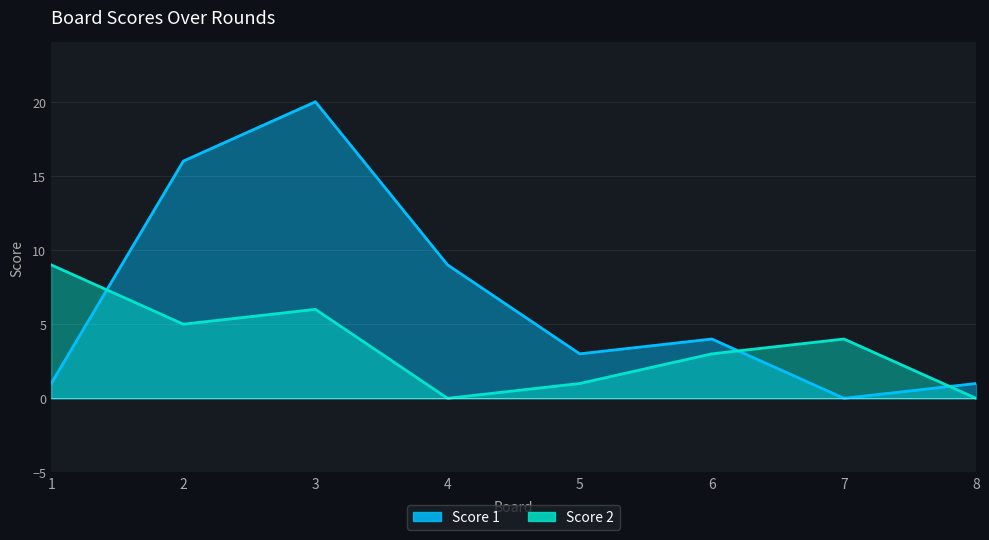

True or false: Score 1 and Score 2 cross at least once.

True